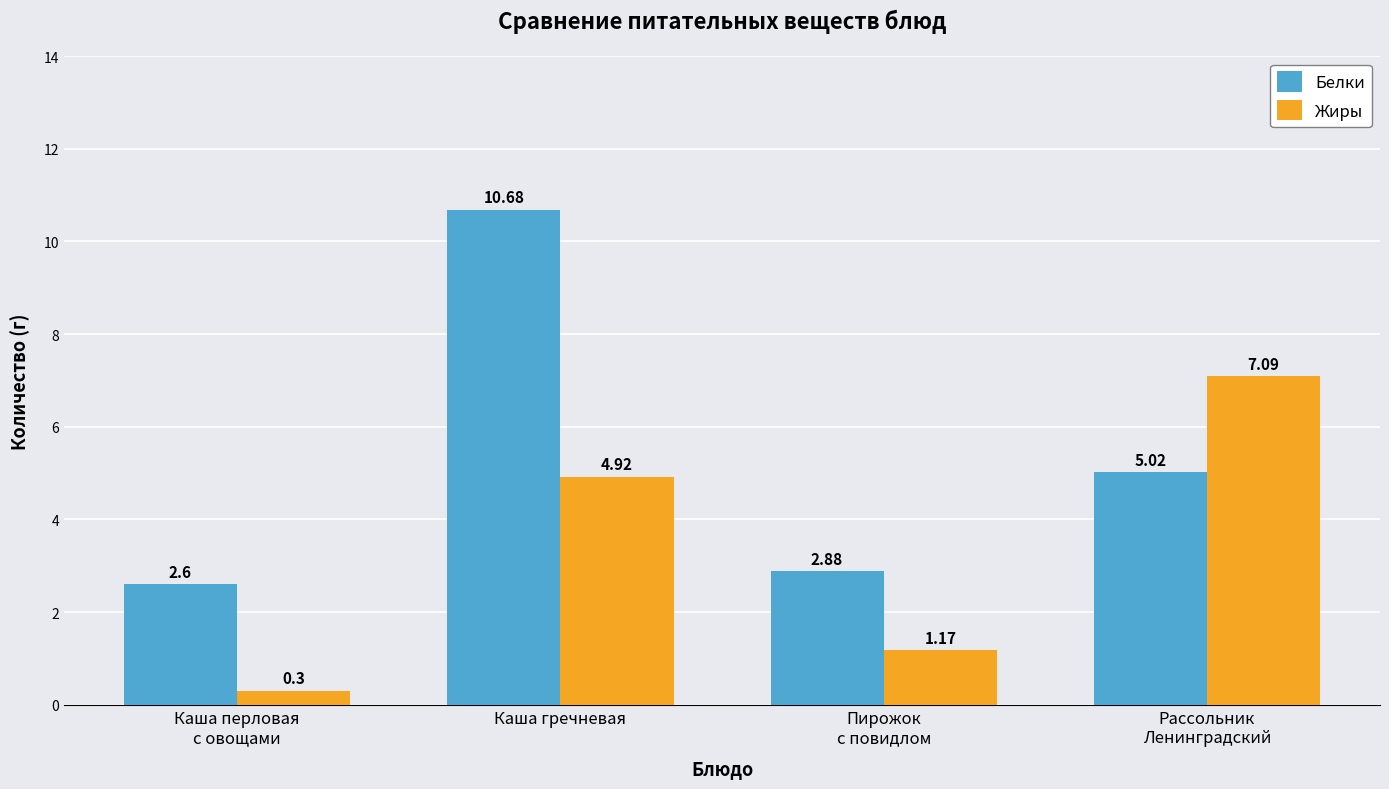

Is it true that Белки equals 5.0 at Рассольник
Ленинградский?

True